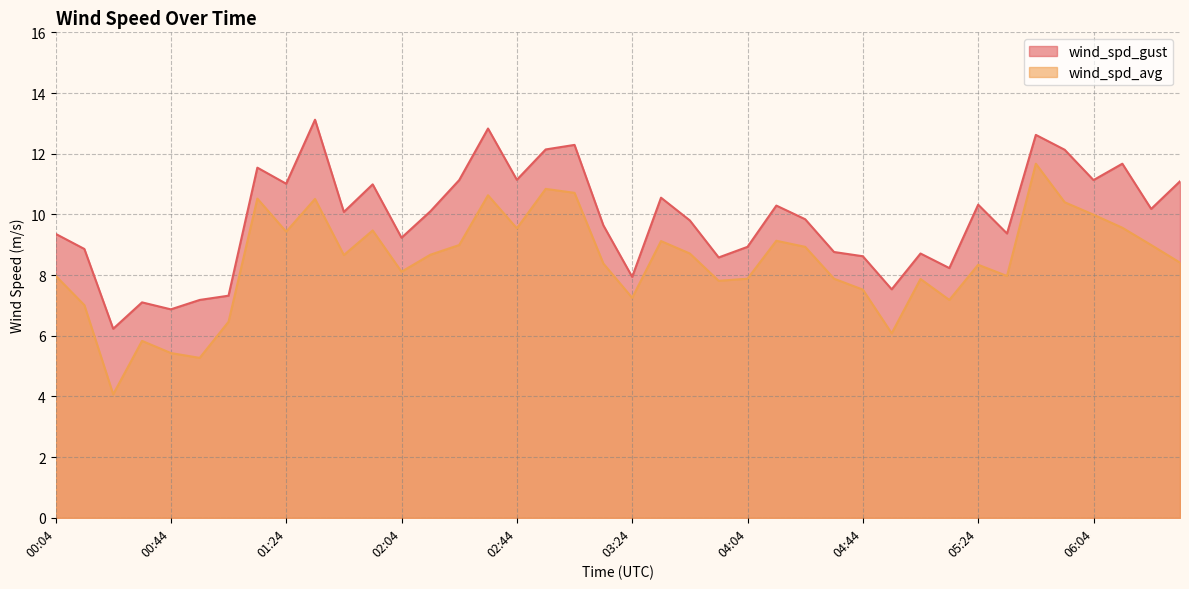

At how many categories does at least one series exceed 5?

40